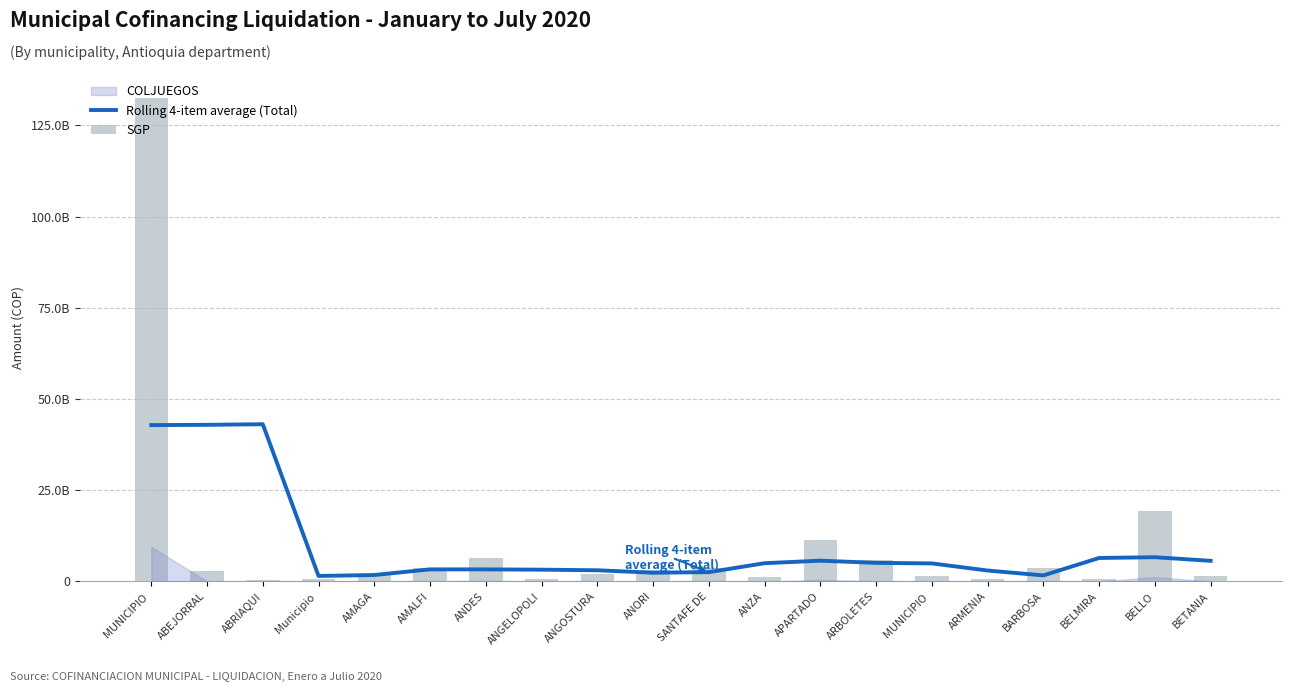

At which category is the sum across all series the highest?

MUNICIPIO 